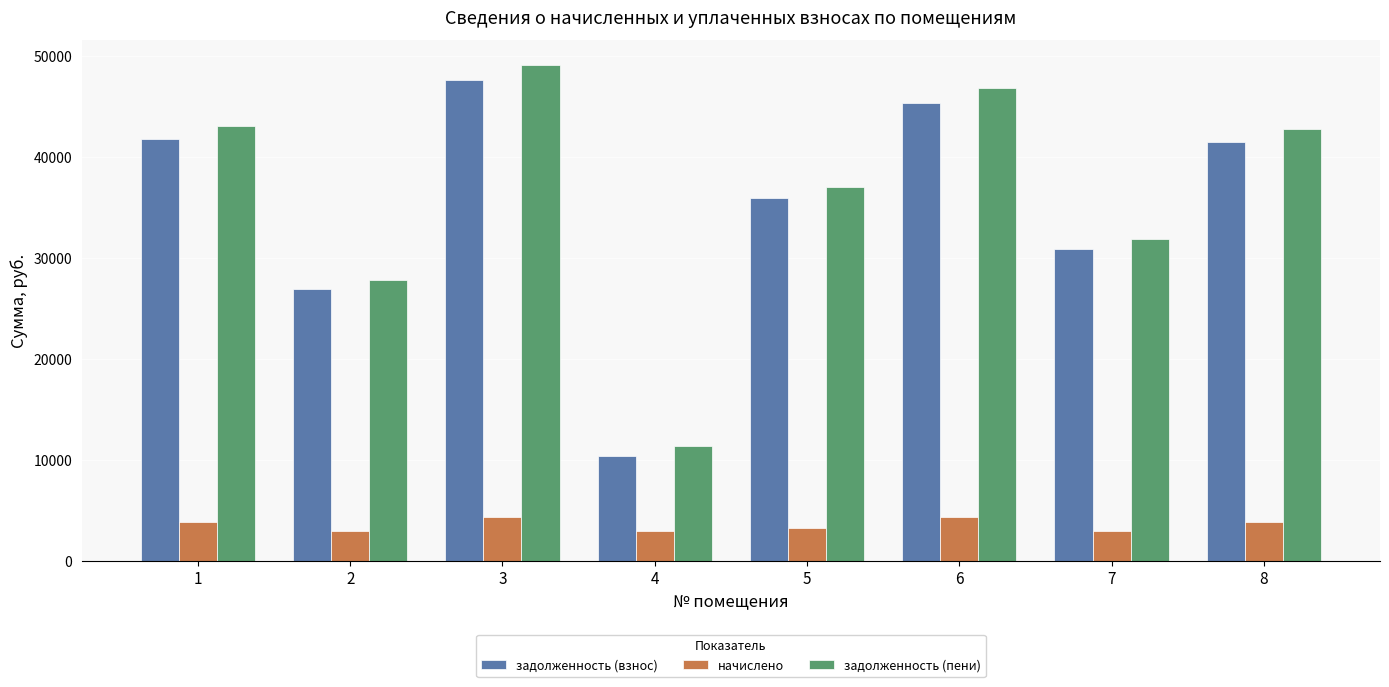

Which series changed the most between 7 and 8?

задолженность (пени)